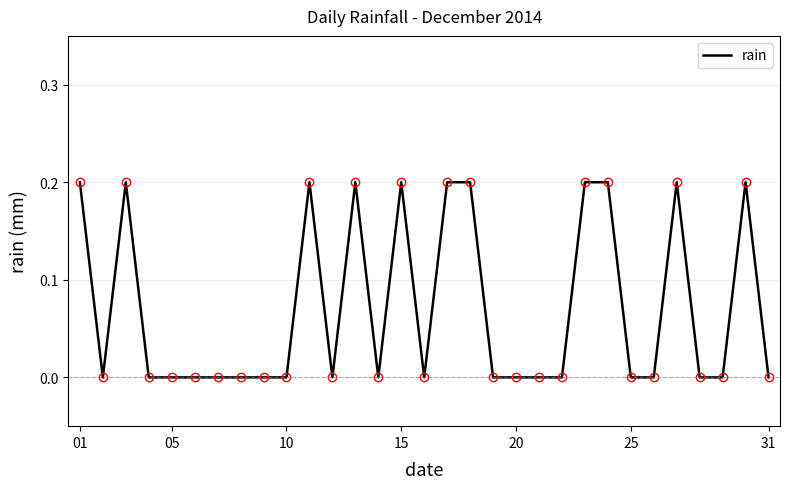

Is it true that the value at 01 is 0.1?

False